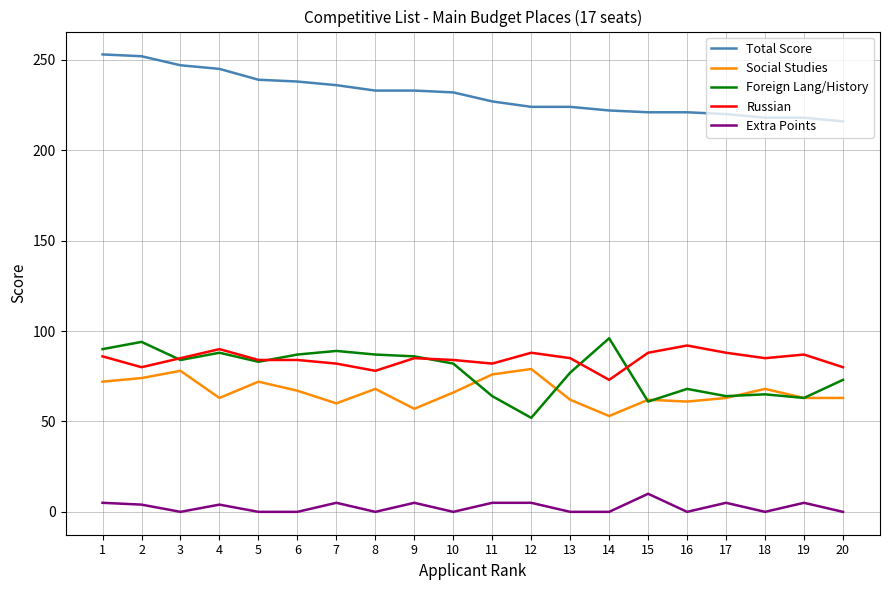

True or false: Foreign Lang/History has more than 1 points higher than both neighbors.

True